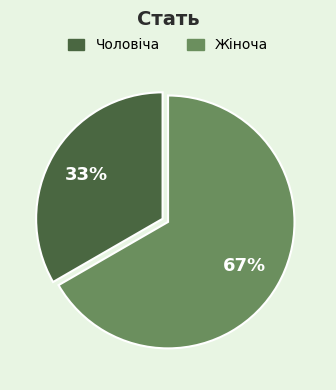

What percentage is the Жіноча slice, to the nearest percent?

67%